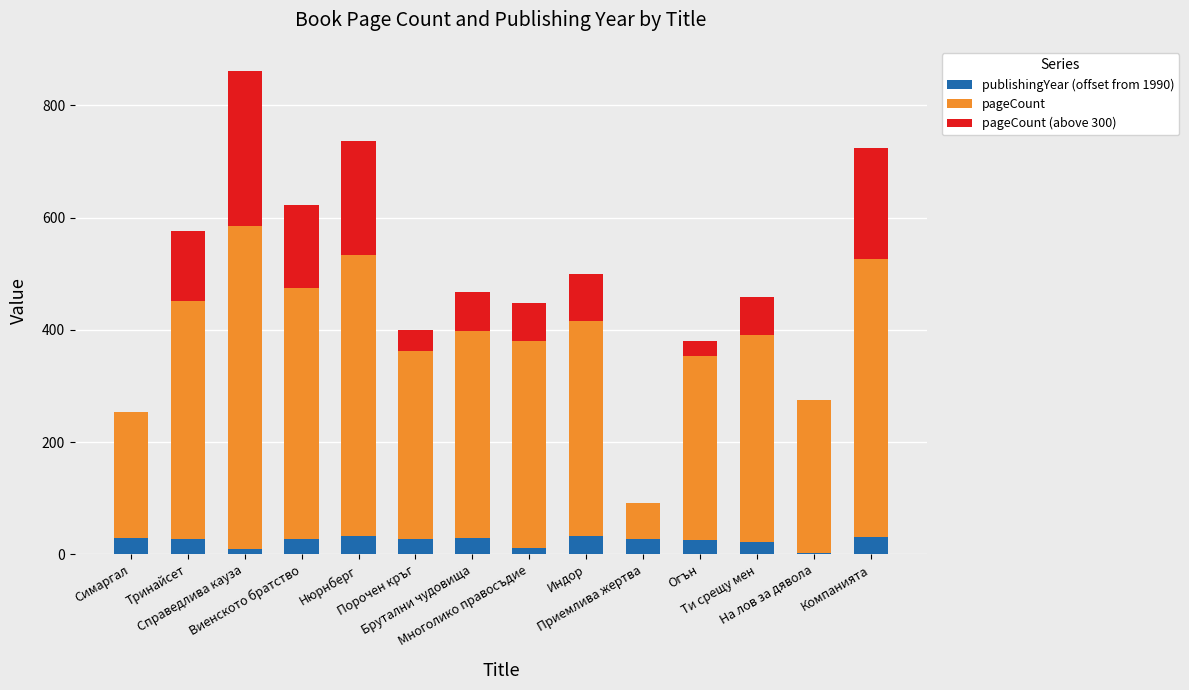

What is the highest value of the publishingYear (offset from 1990) series?

32